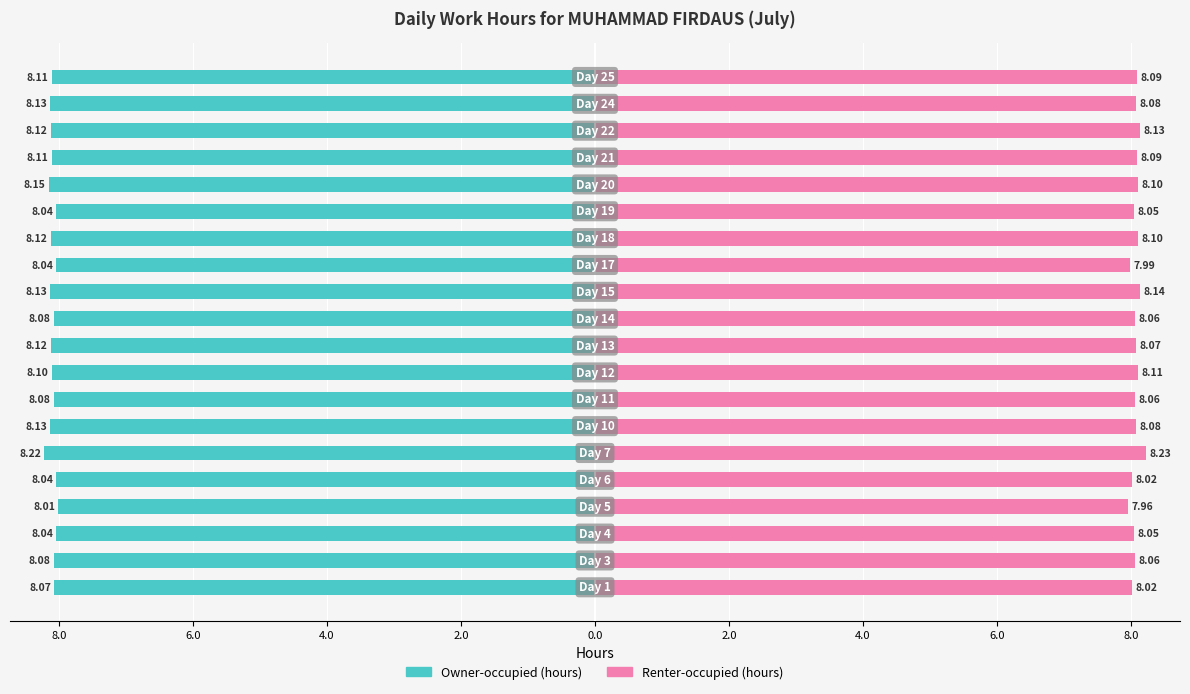

What are all the series names shown in the legend?

Owner-occupied, Renter-occupied